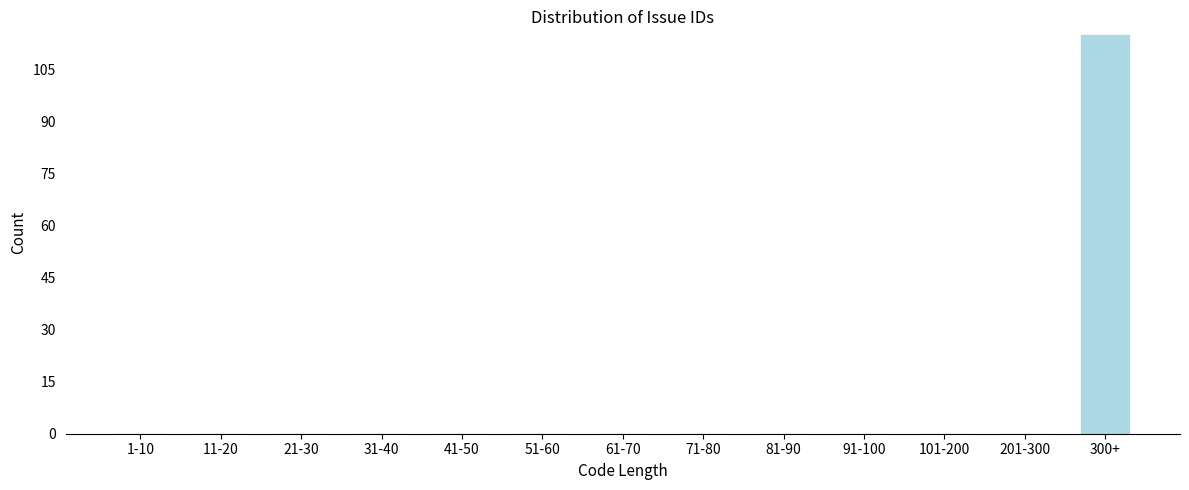

Reading right to left, transcribe all the data shown in this chart.

300+=115	201-300=0	101-200=0	91-100=0	81-90=0	71-80=0	61-70=0	51-60=0	41-50=0	31-40=0	21-30=0	11-20=0	1-10=0